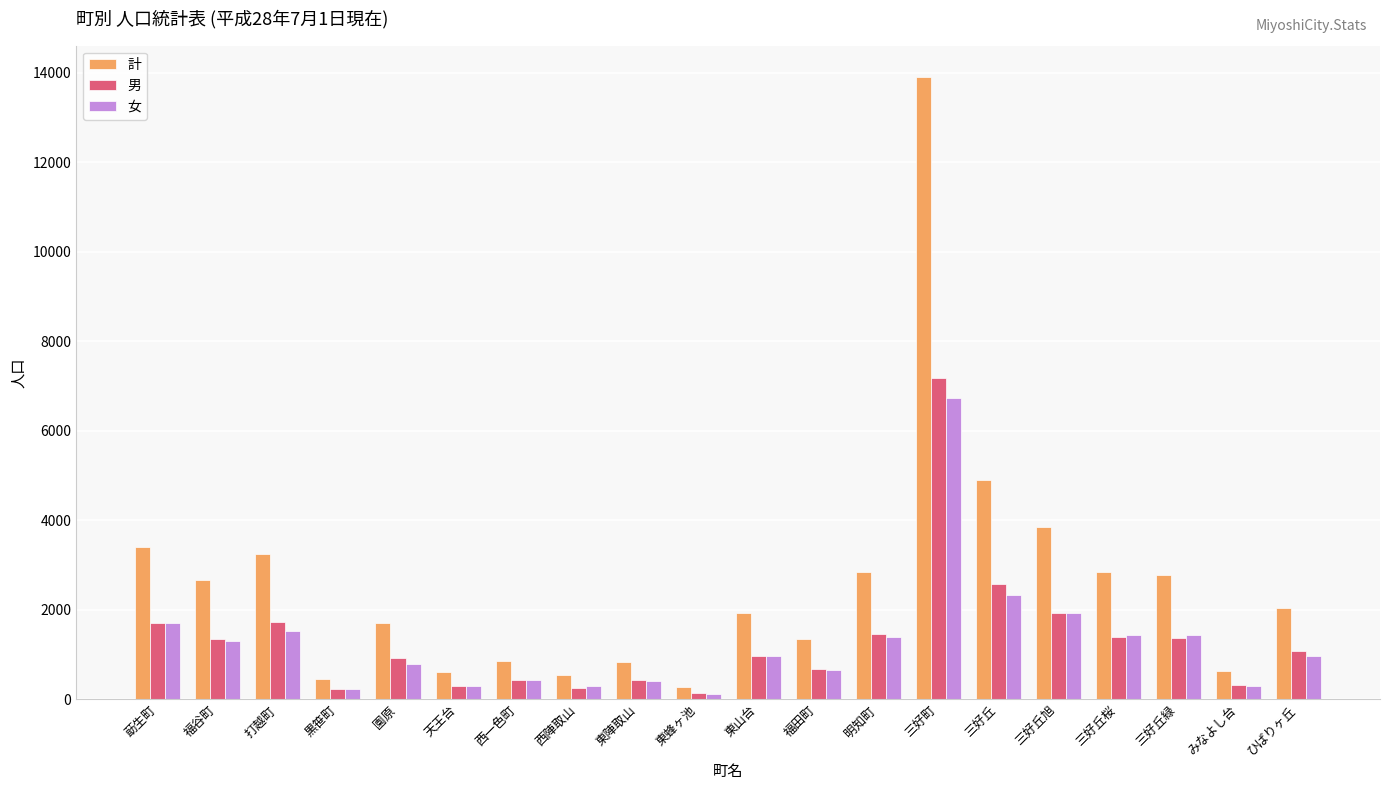

Which series has the widest spread of values?

計